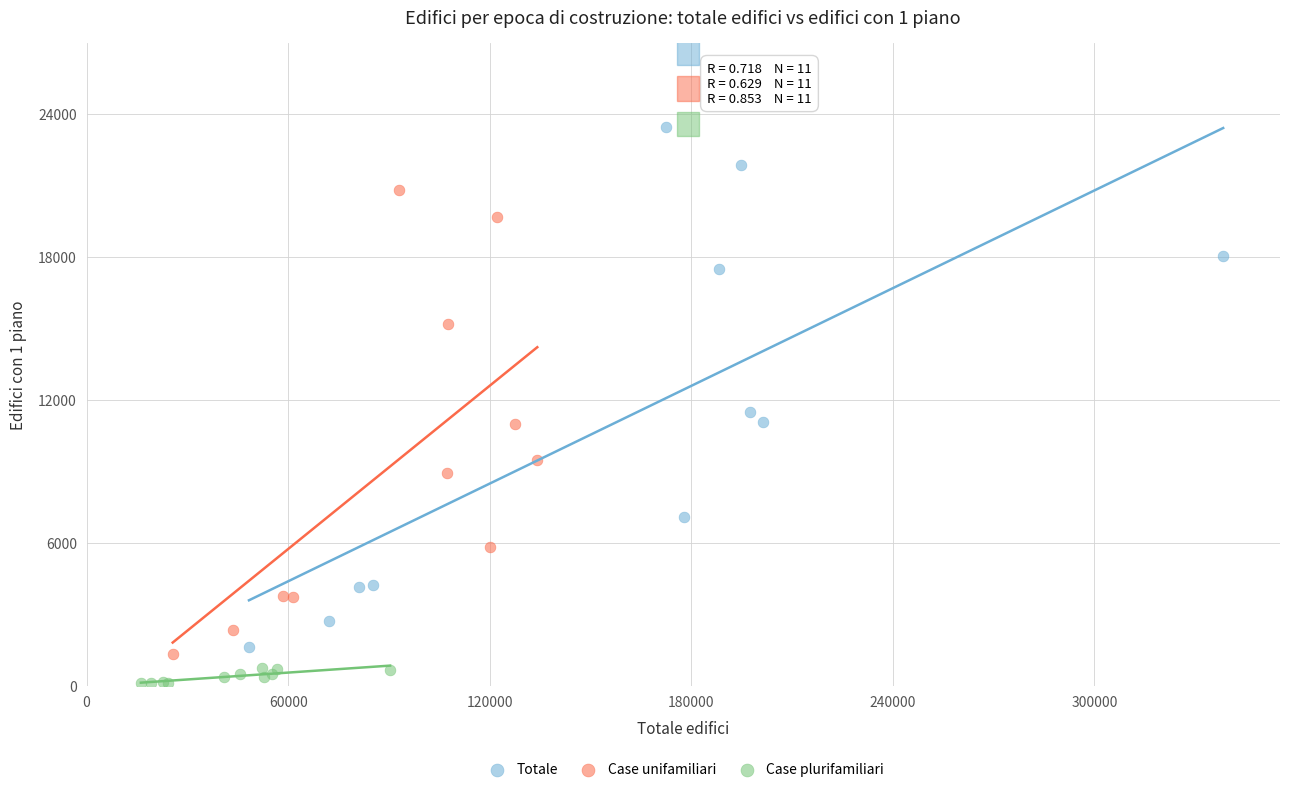

Which series reaches the maximum Y coordinate?

Totale